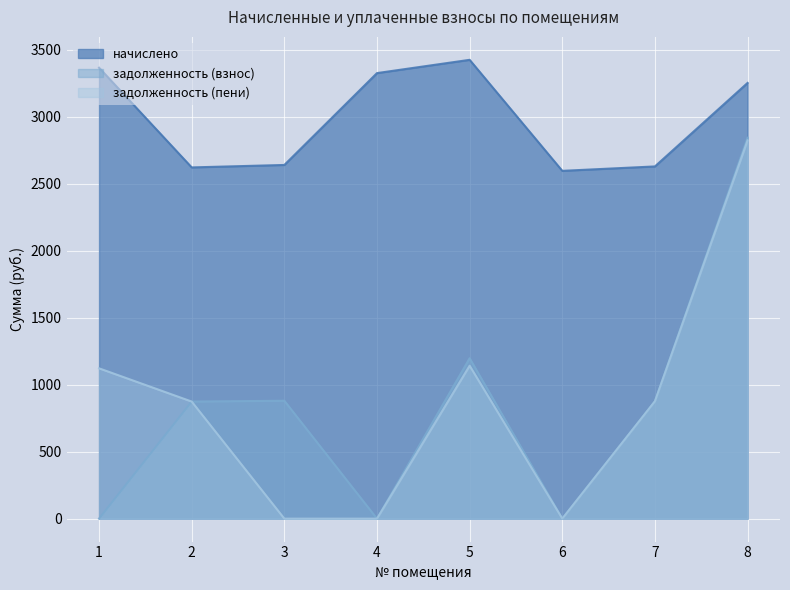

What is the sum of all задолженность (взнос) values?

6669.1